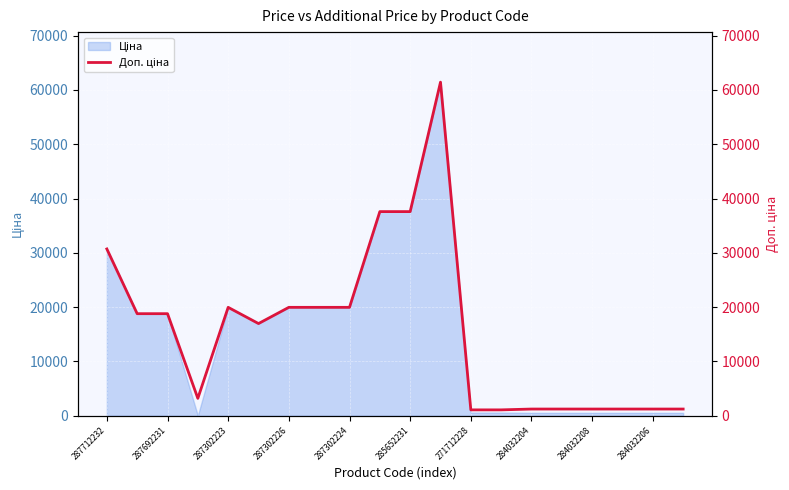

What is the sum of the values at 287692231 and 18?

20032.2